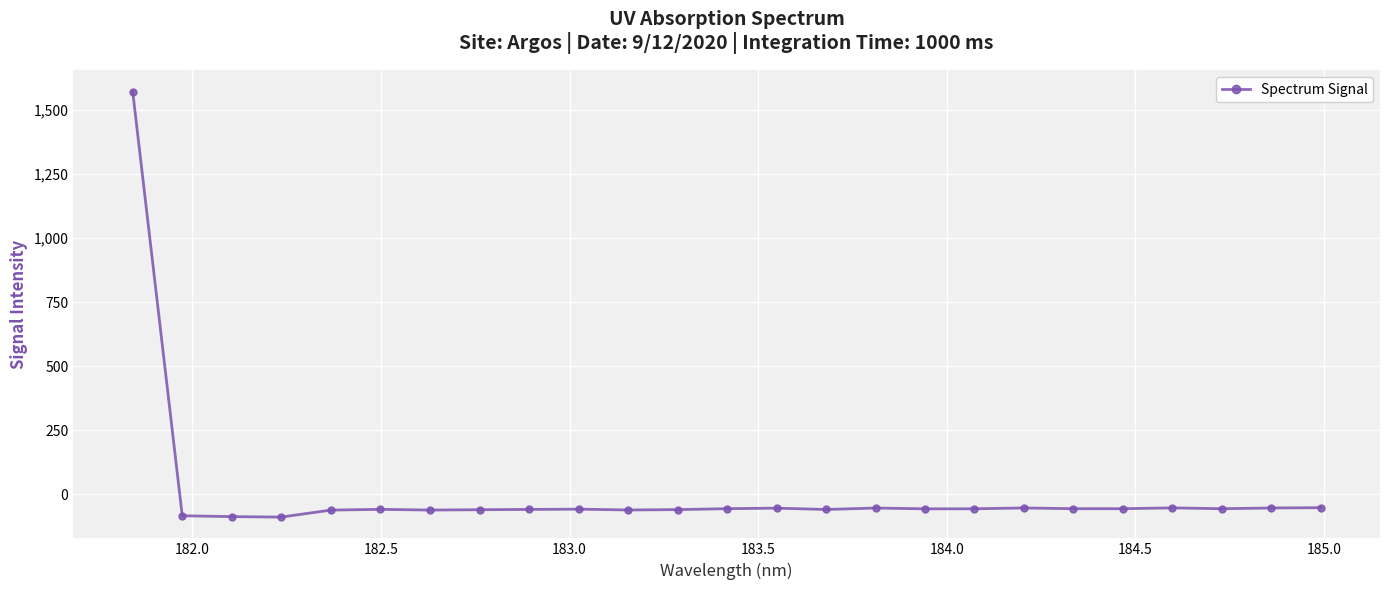

What is the value of the 4th point from the left?

-90.2